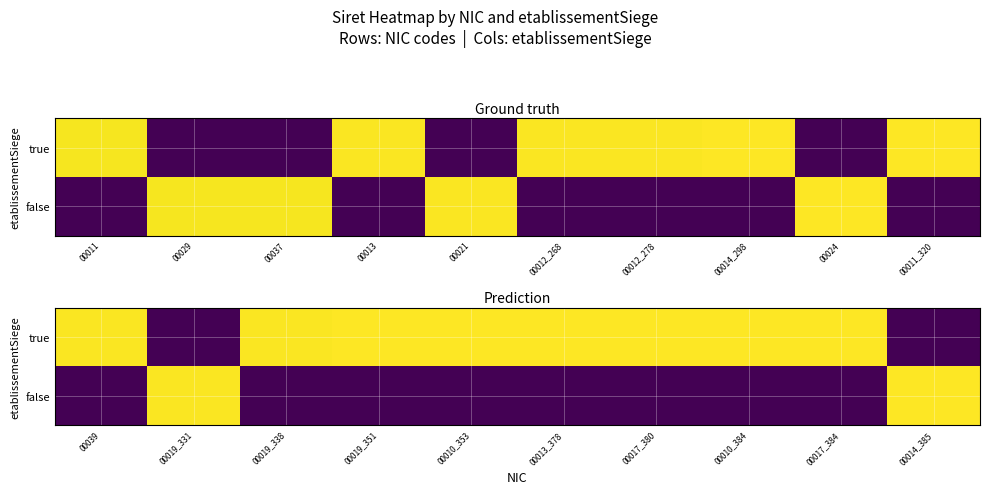

Is it true that true equals 7.2 at 00019_331?

False